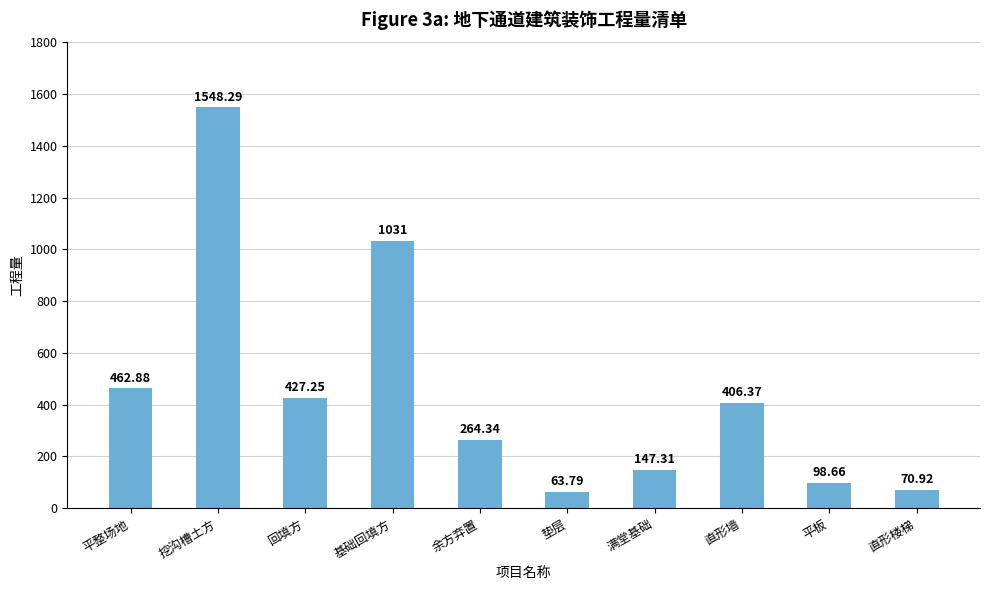

What is the difference between the values at 直形楼梯 and 满堂基础?

76.4